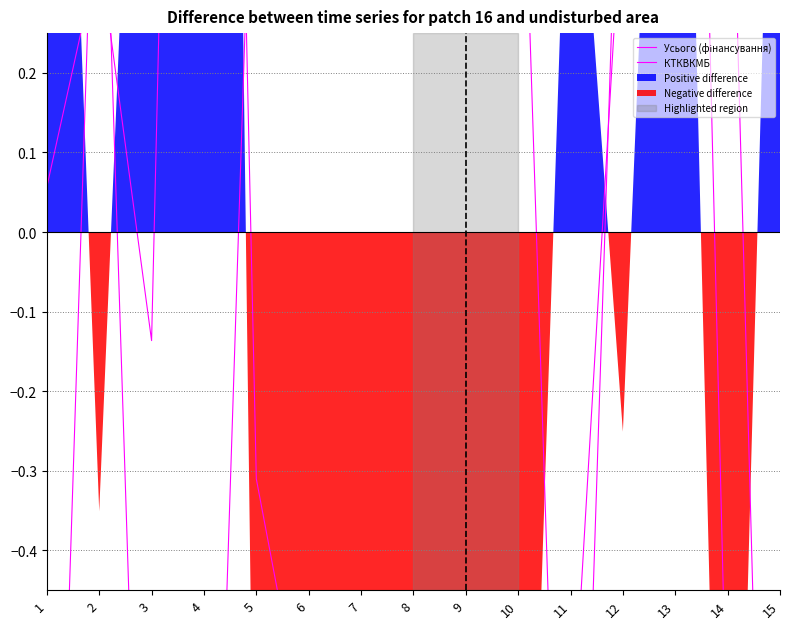

What is the maximum value shown in the chart?

2.7